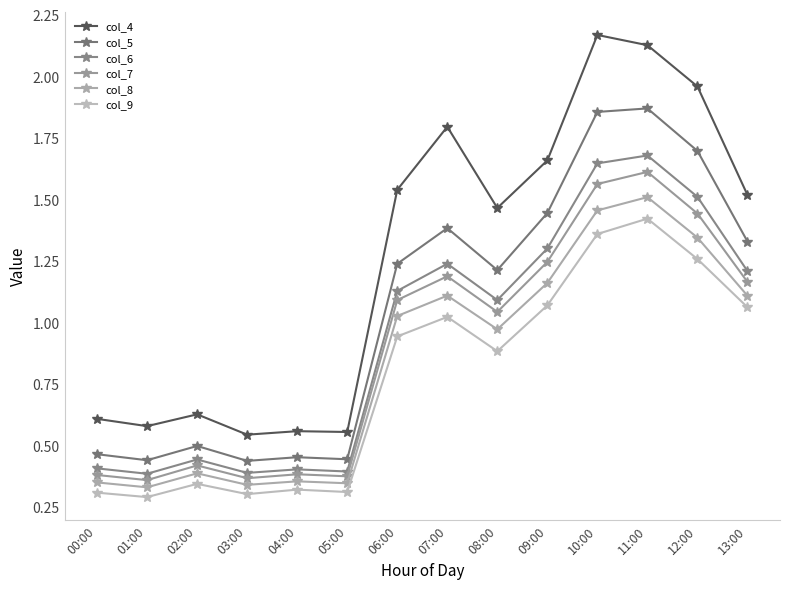

In col_5, how many points are lower than both neighbors (excluding endpoints)?

4